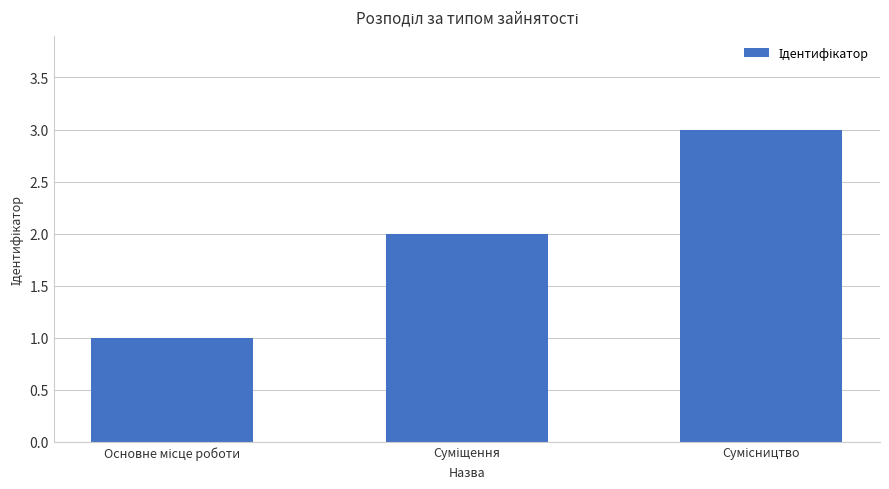

How many data points are less than 2?

1